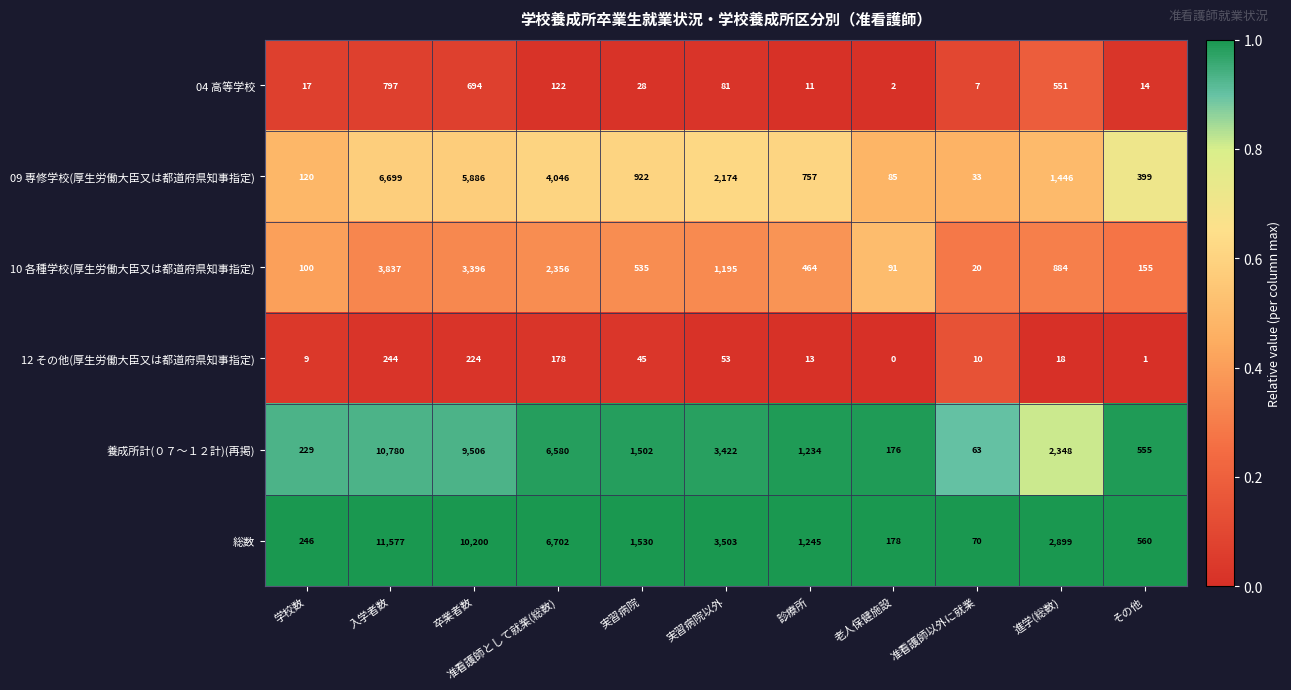

Which series changed the most between 診療所 and 進学(総数)?

総数